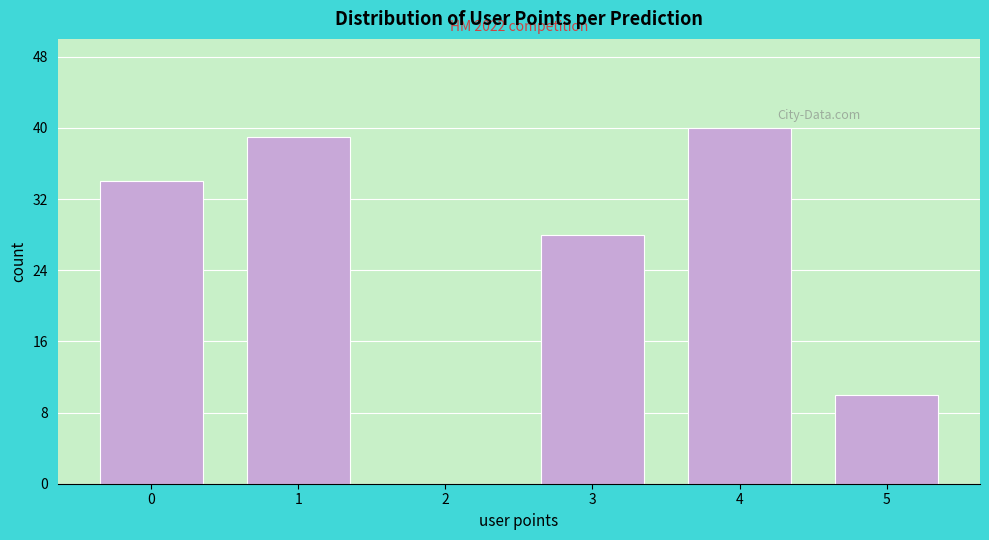

Reading left to right, list all the values displayed in this chart.

0=34	1=39	2=0	3=28	4=40	5=10